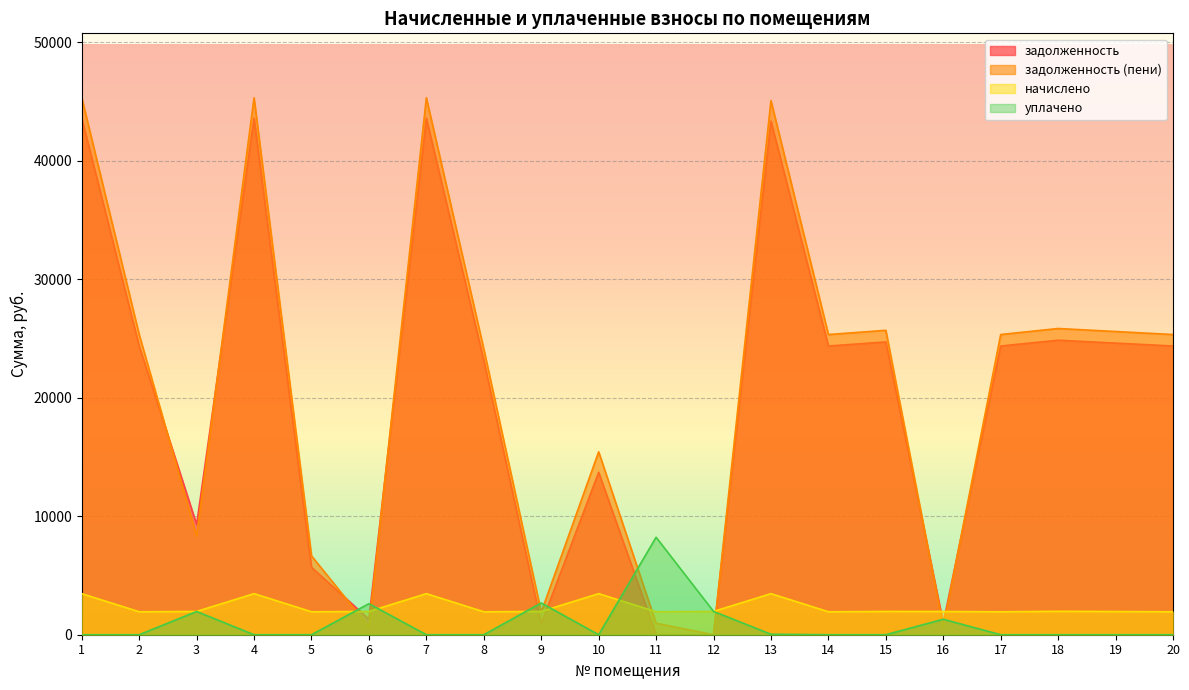

What are all the series names shown in the legend?

задолженность, задолженность (пени), начислено, уплачено